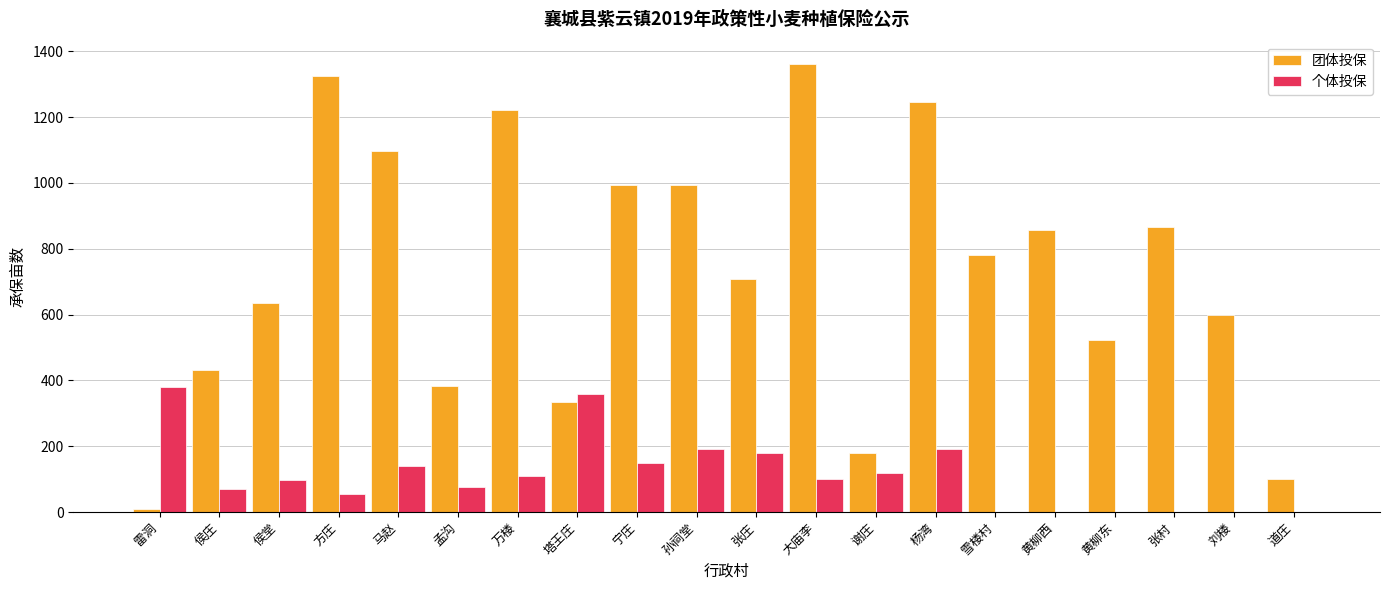

What is the highest value of the 团体投保 series?

1361.1